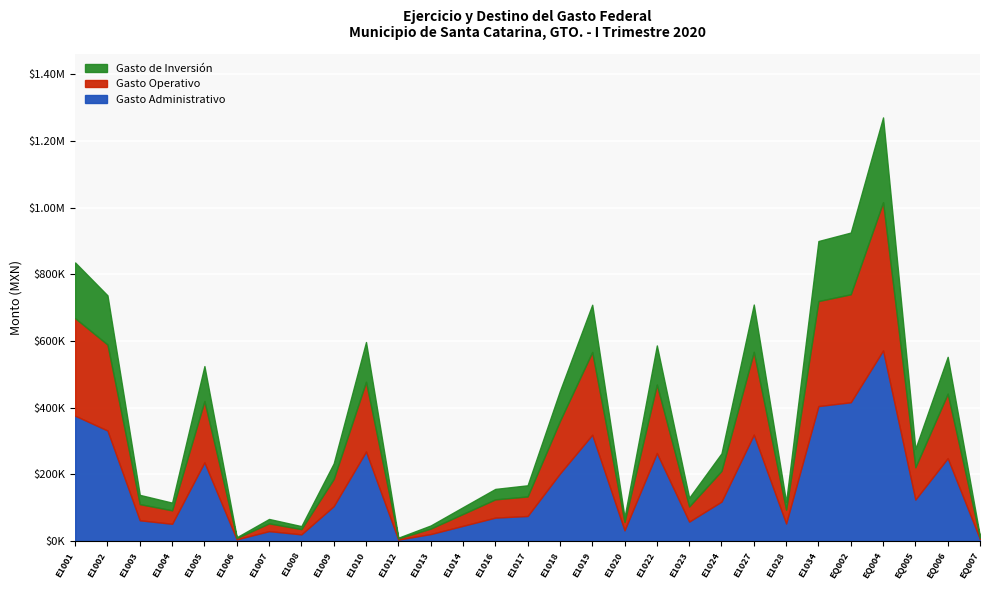

What are all the series names shown in the legend?

Gasto de Inversión, Gasto Operativo, Gasto Administrativo